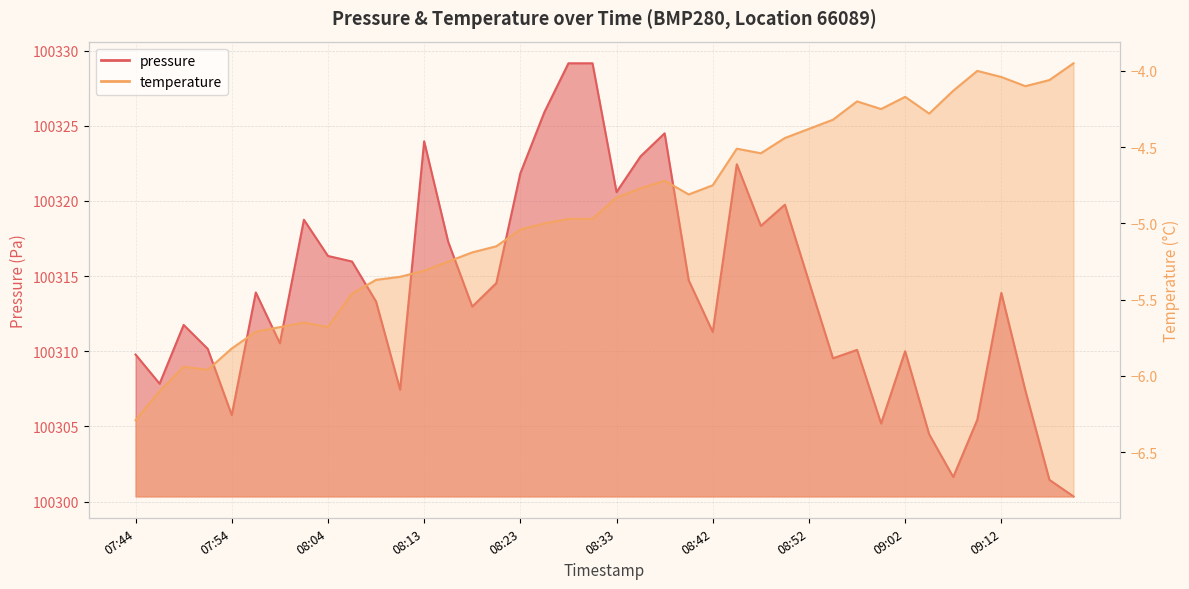

Reading left to right, transcribe all the data shown in this chart.

pressure: 07:44=100309.8	07:47=100307.8	07:49=100311.8	07:51=100310.2	07:54=100305.8	07:56=100313.9	07:59=100310.5	08:01=100318.8	08:04=100316.3	08:06=100316.0	08:08=100313.3	08:11=100307.4	08:13=100324.0	08:16=100317.3	08:18=100313.0	08:21=100314.5	08:23=100321.8	08:26=100325.9	08:28=100329.2	08:30=100329.2	08:33=100320.6	08:35=100323.0	08:38=100324.5	08:40=100314.7	08:42=100311.3	08:45=100322.4	08:48=100318.3	08:50=100319.8	08:52=100314.6	08:55=100309.5	08:57=100310.1	09:00=100305.2	09:02=100310.0	09:05=100304.5	09:07=100301.6	09:09=100305.4	09:12=100313.9	09:14=100307.4	09:17=100301.4	09:19=100300.3
temperature: 07:44=-6.3	07:47=-6.1	07:49=-5.9	07:51=-6.0	07:54=-5.8	07:56=-5.7	07:59=-5.7	08:01=-5.7	08:04=-5.7	08:06=-5.5	08:08=-5.4	08:11=-5.3	08:13=-5.3	08:16=-5.2	08:18=-5.2	08:21=-5.2	08:23=-5.0	08:26=-5.0	08:28=-5.0	08:30=-5.0	08:33=-4.8	08:35=-4.8	08:38=-4.7	08:40=-4.8	08:42=-4.8	08:45=-4.5	08:48=-4.5	08:50=-4.4	08:52=-4.4	08:55=-4.3	08:57=-4.2	09:00=-4.2	09:02=-4.2	09:05=-4.3	09:07=-4.1	09:09=-4.0	09:12=-4.0	09:14=-4.1	09:17=-4.1	09:19=-4.0